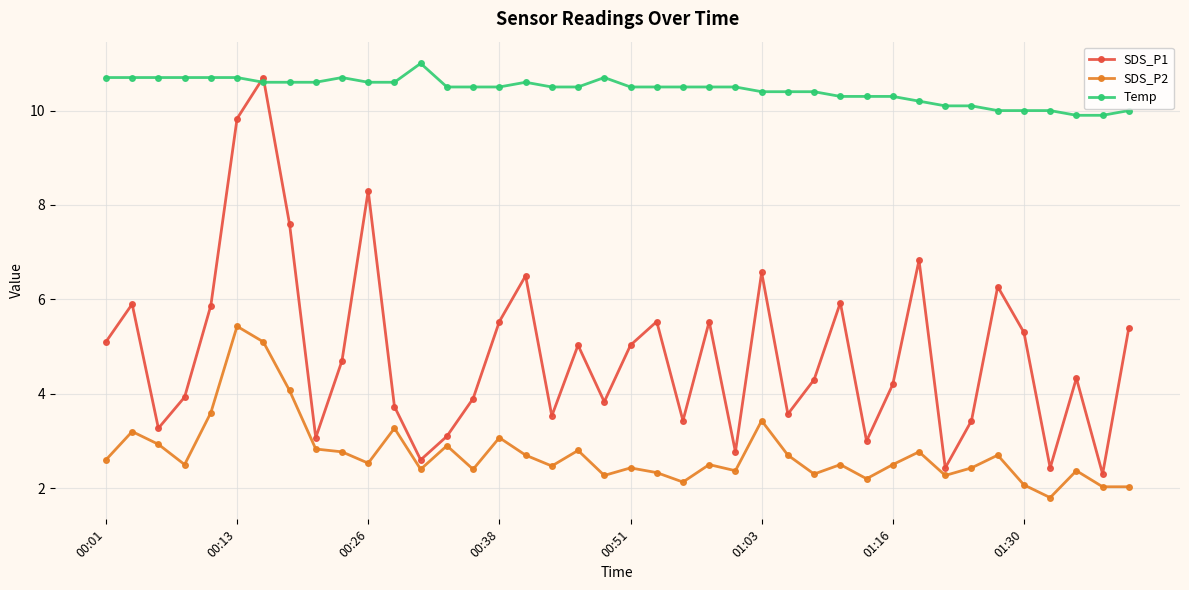

True or false: Temp and SDS_P2 intersect in this chart.

False